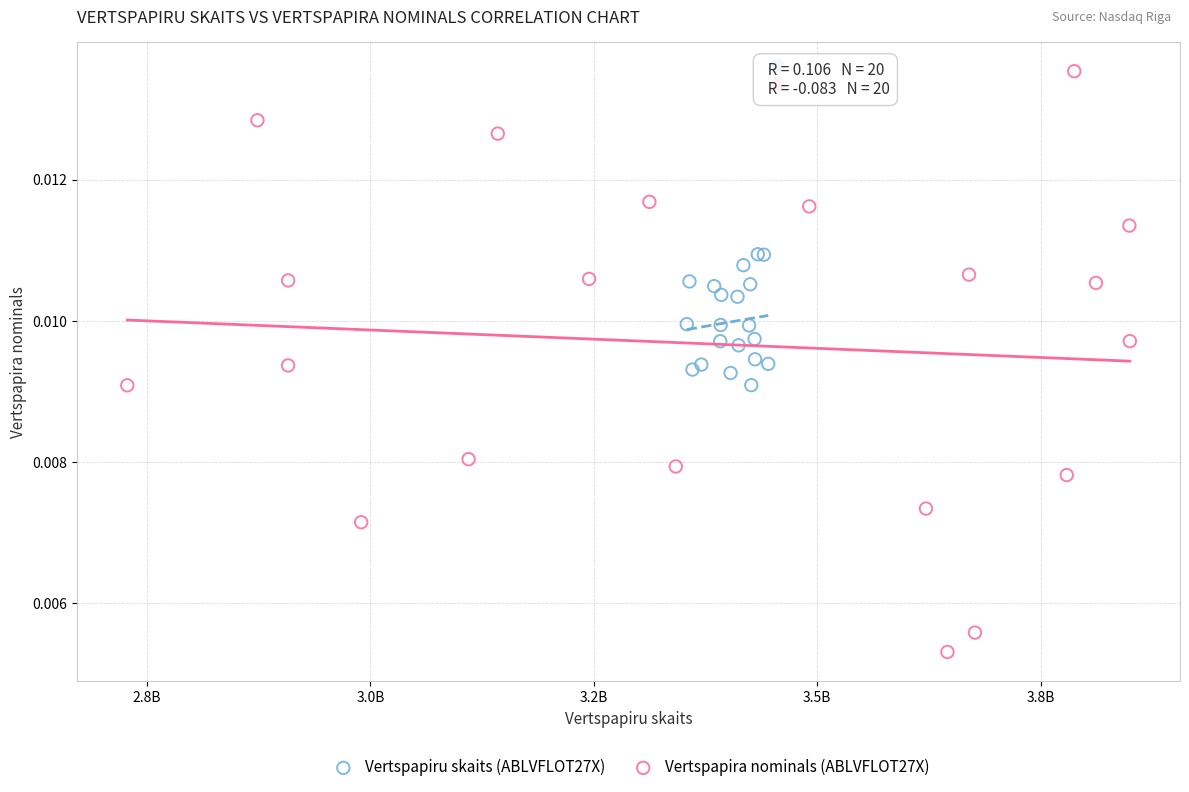

Which series has the largest Y range (max minus min)?

Vertspapira nominals (ABLVFLOT27X)